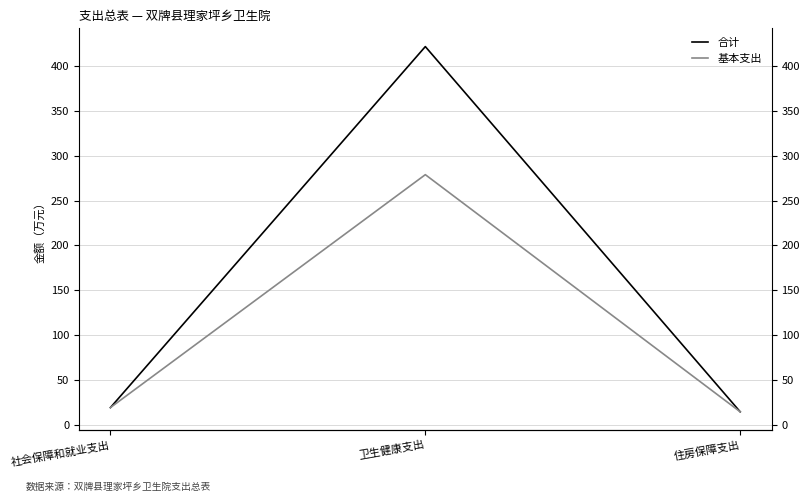

Is the value of 基本支出 at 卫生健康支出 greater than the value of 合计 at 住房保障支出?

Yes